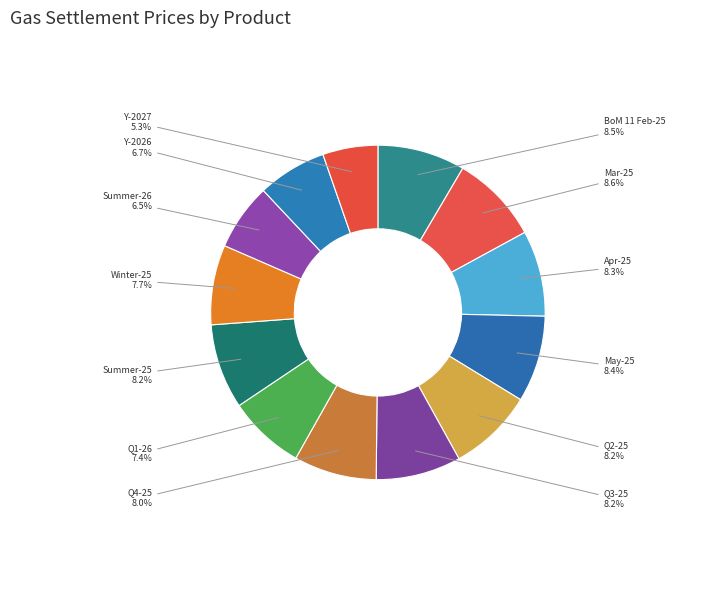

Count the number of slices in the pie.

13